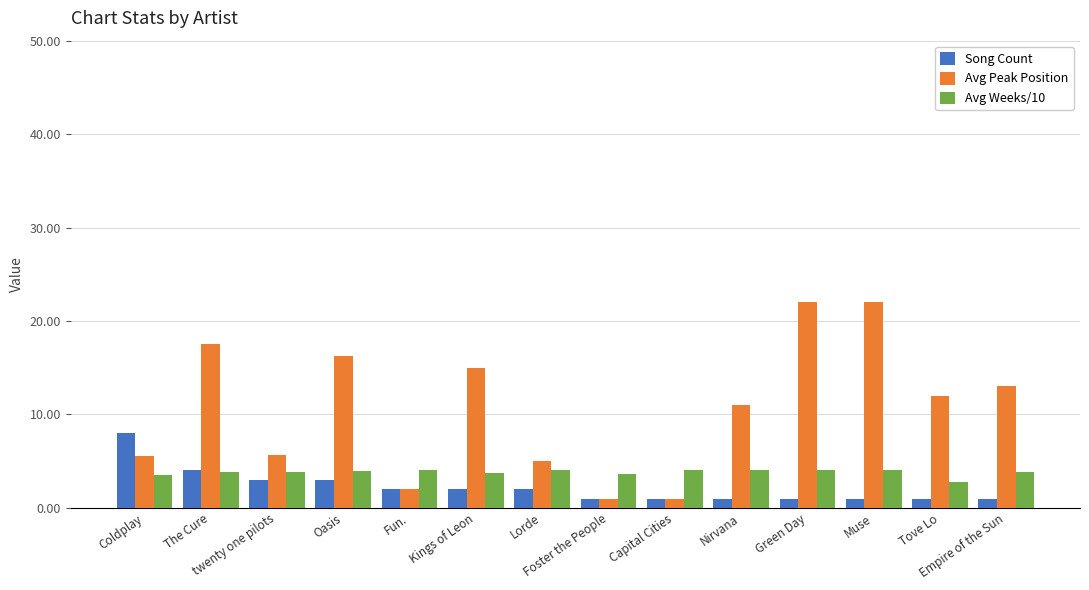

Rank the series by their average value, from lowest to highest.

Song Count, Avg Weeks/10, Avg Peak Position